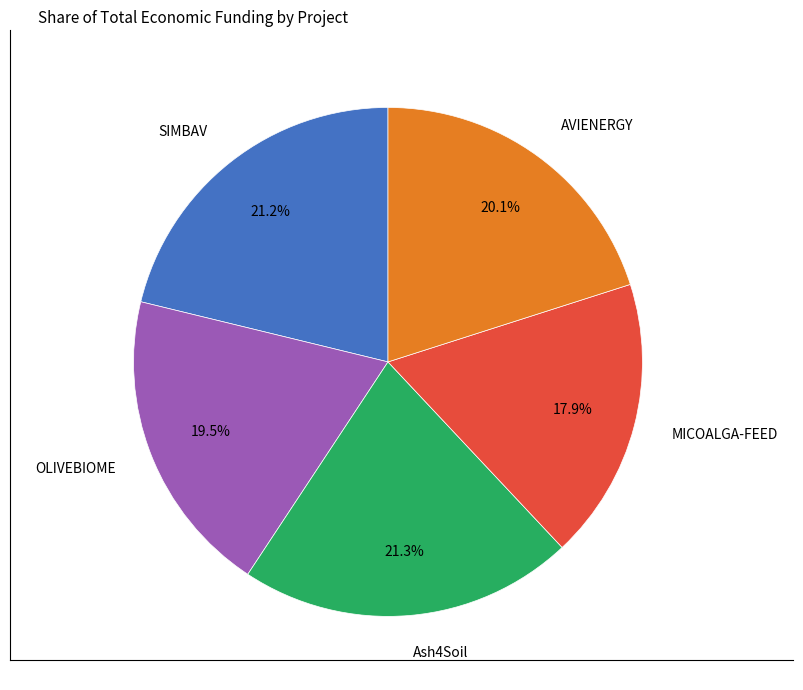

Combined, do MICOALGA-FEED and AVIENERGY account for over 50%?

No